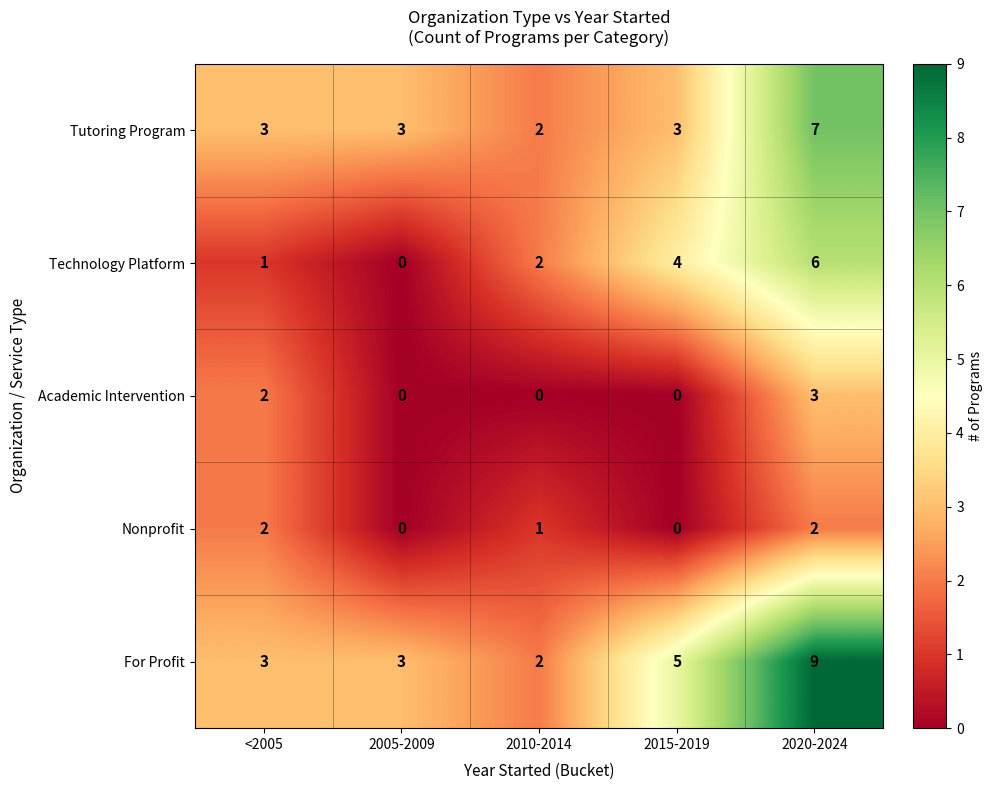

Which series has the widest spread of values?

For Profit